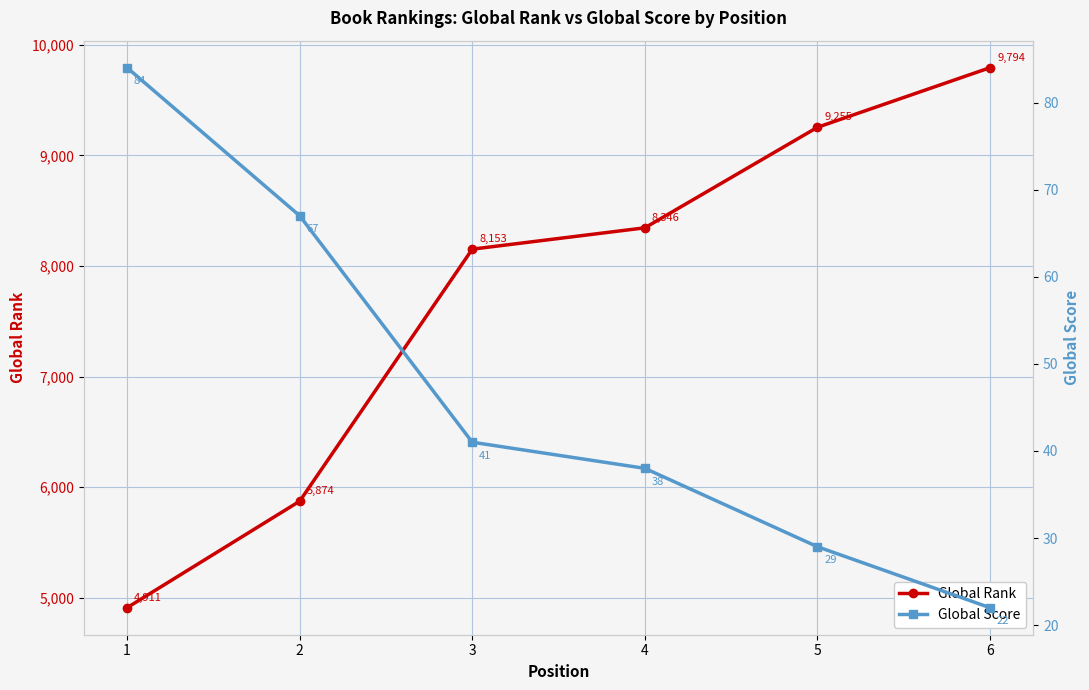

Where does the Global Score series first go above 41?

1